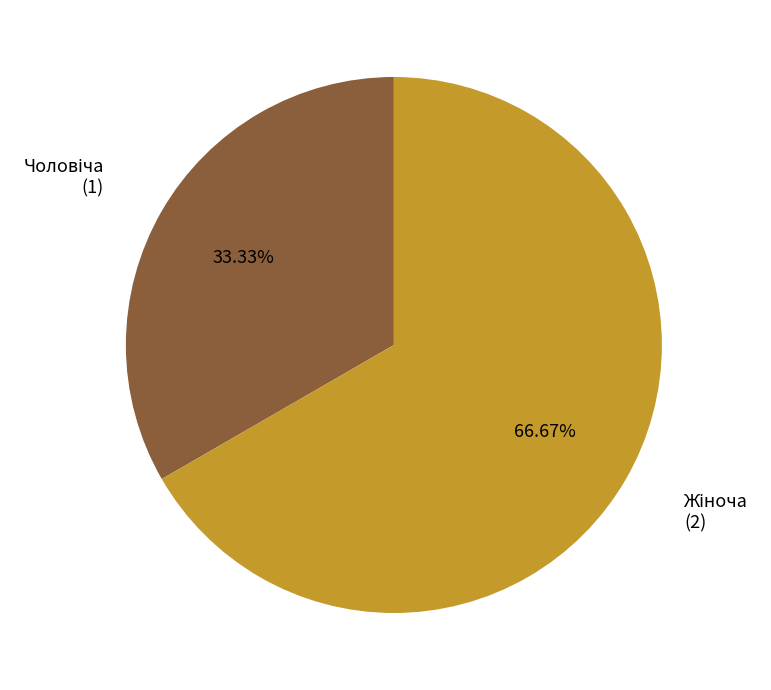

Does any single category account for the majority?

Yes